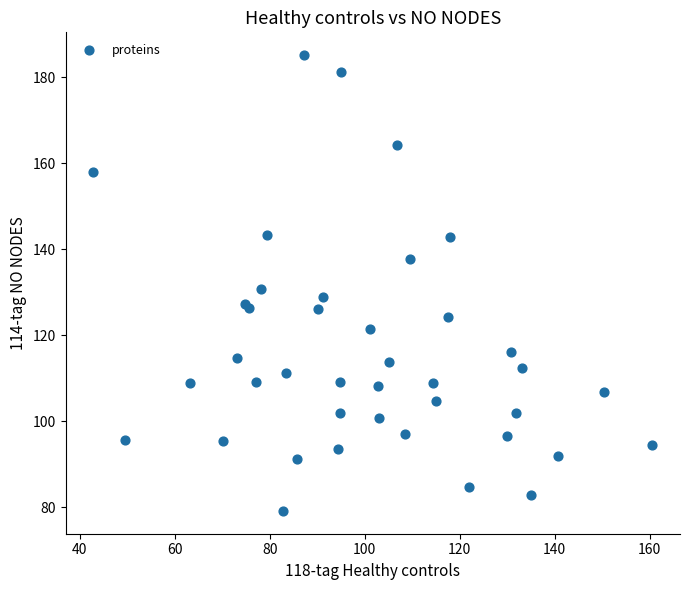

What Y value in the scatter plot is closest to 132?

130.7